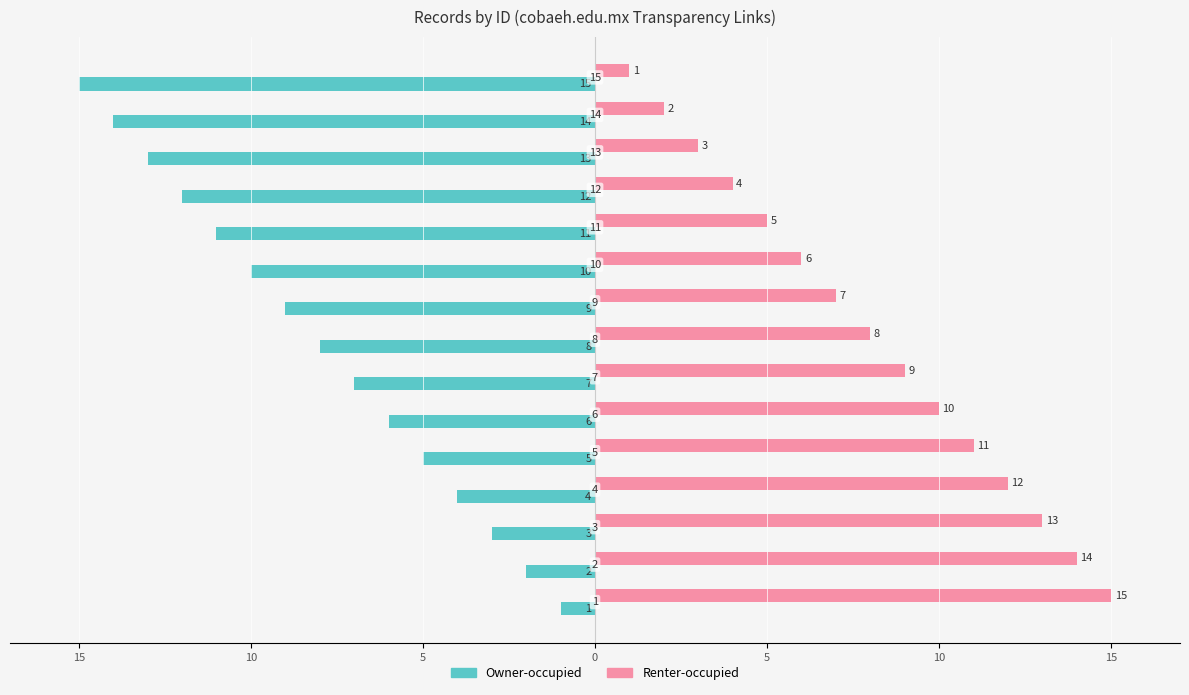

What are all the series names shown in the legend?

Owner-occupied, Renter-occupied